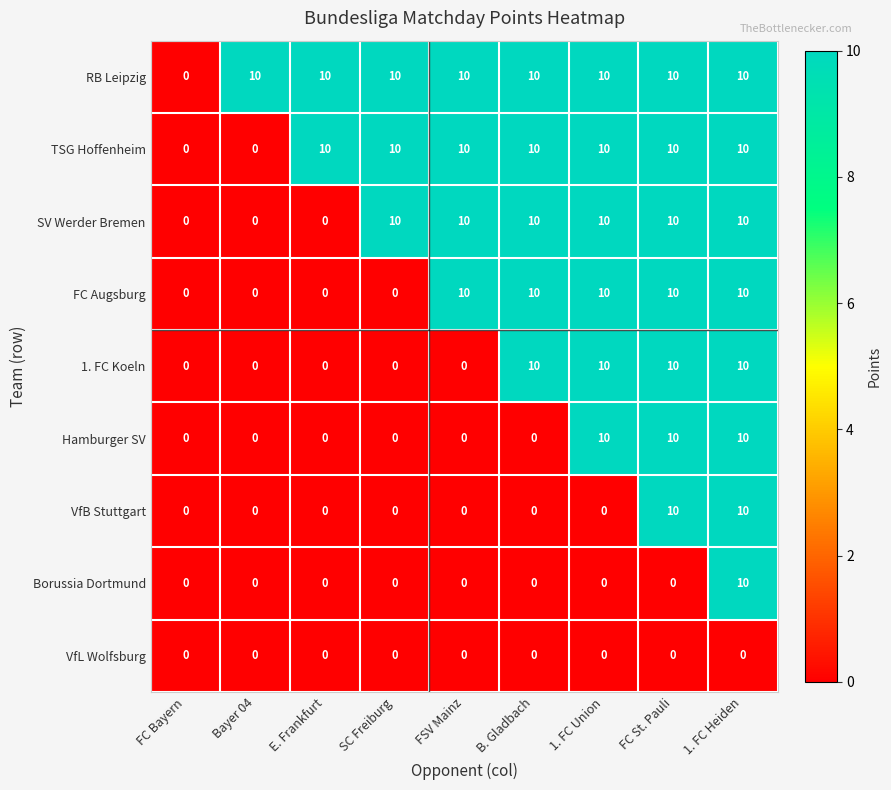

What is the maximum value shown in the chart?

10